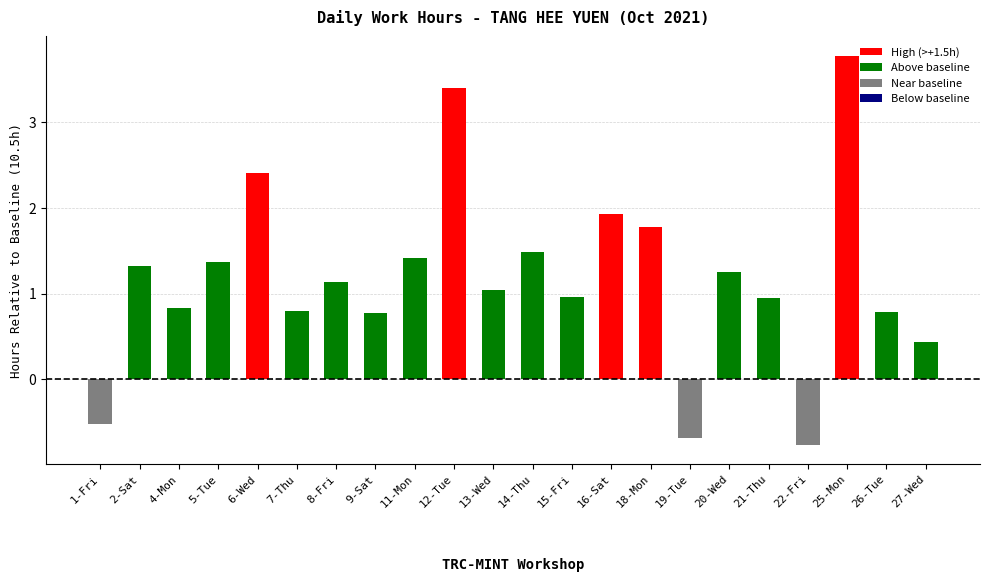

What is the change in value from 7-Thu to 18-Mon?

+1.0